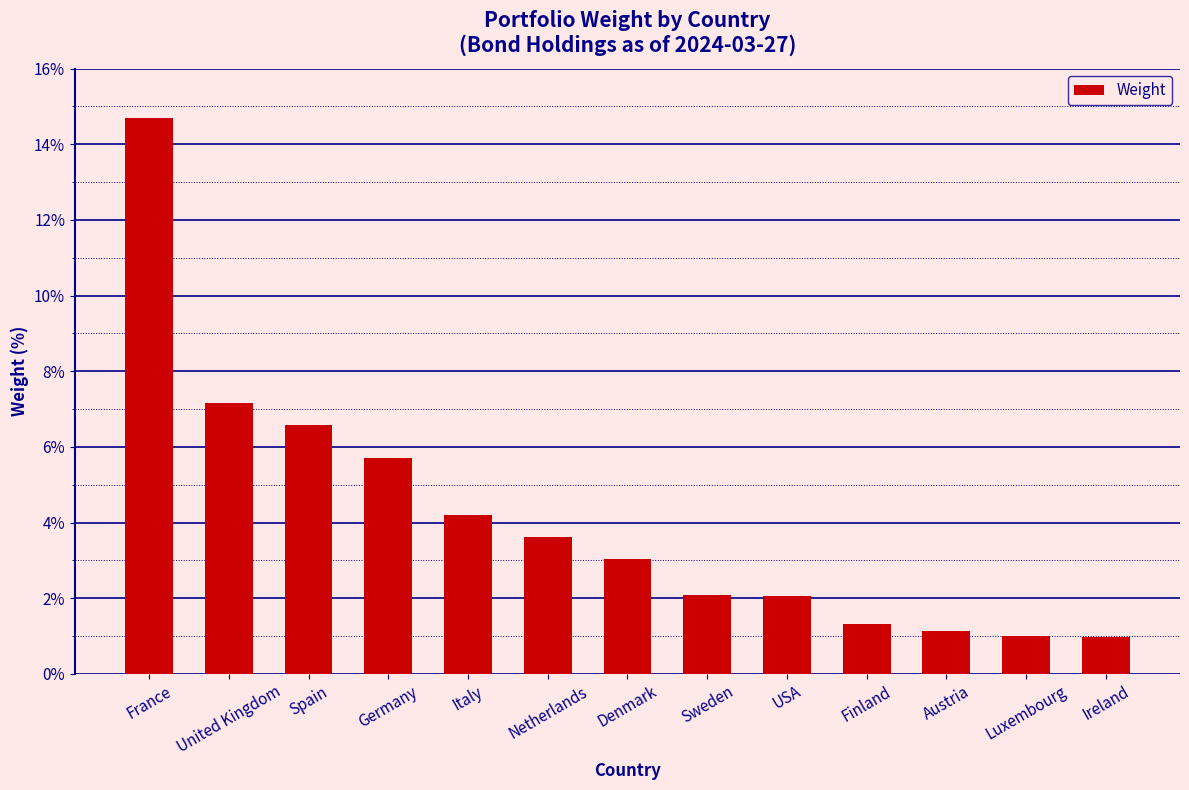

Which has a higher value, France or USA?

France